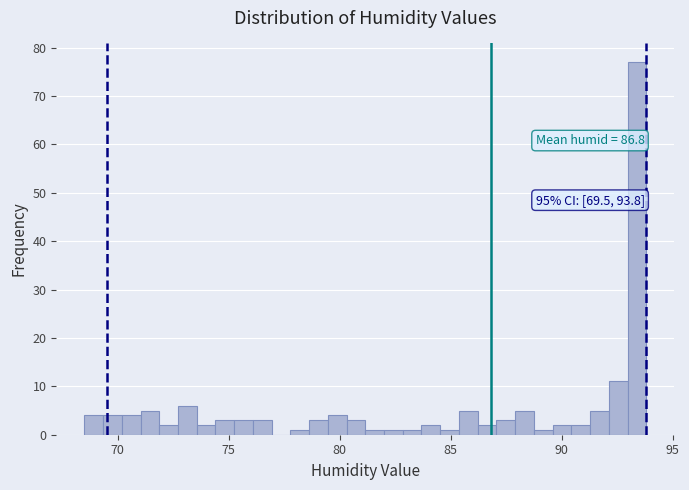

Read against the x-axis, roughly where is the centre of the tallest bar?

93.5